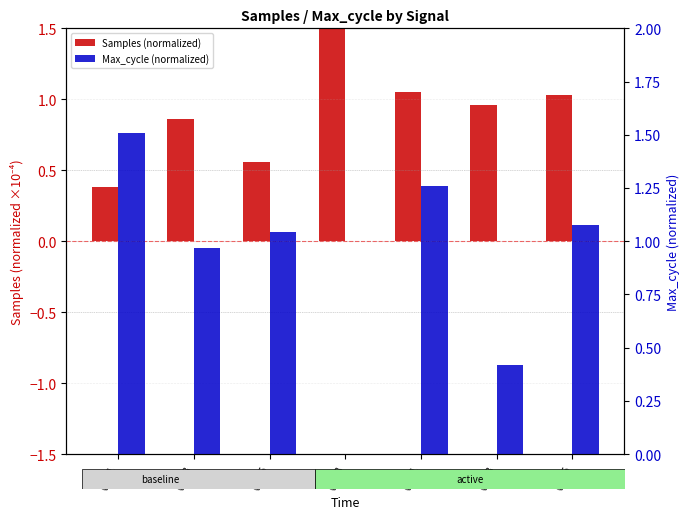

What is the approximate value of Samples (normalized) at 00:08?

1.6